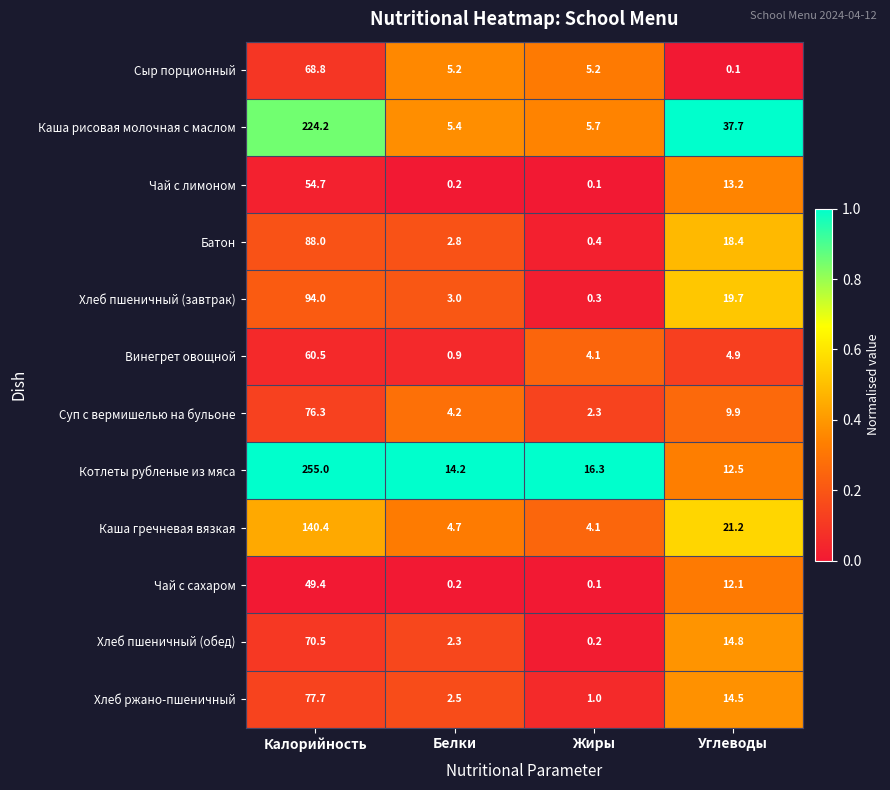

The value of Хлеб пшеничный (обед) at Жиры is 0.2. True or false?

True